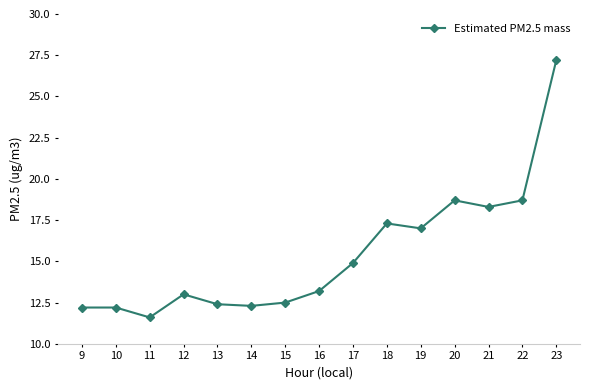

How many interior local valleys (lower than both neighbors) does the data have?

4